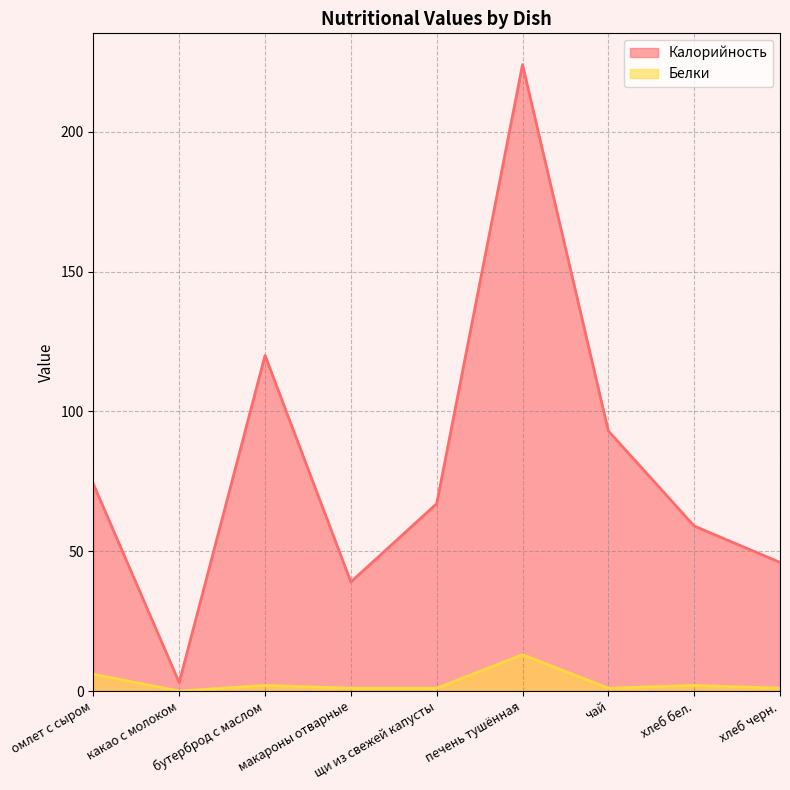

How many lines are shown in the chart?

2